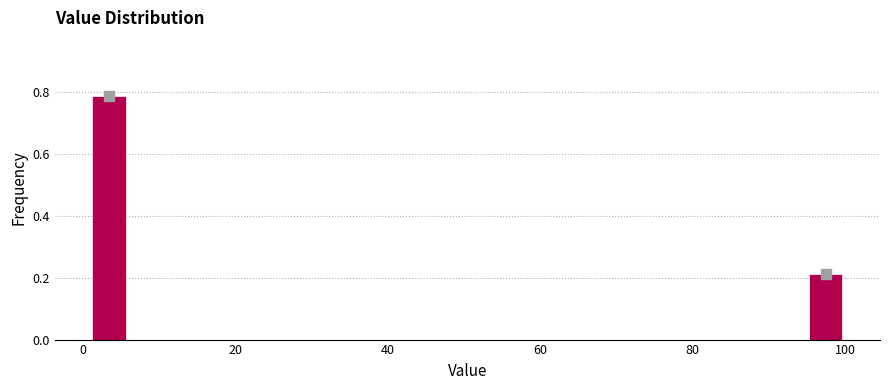

Around what value on the x-axis is the tallest bar? Give the approximate position of its centre, as read against the axis.

4